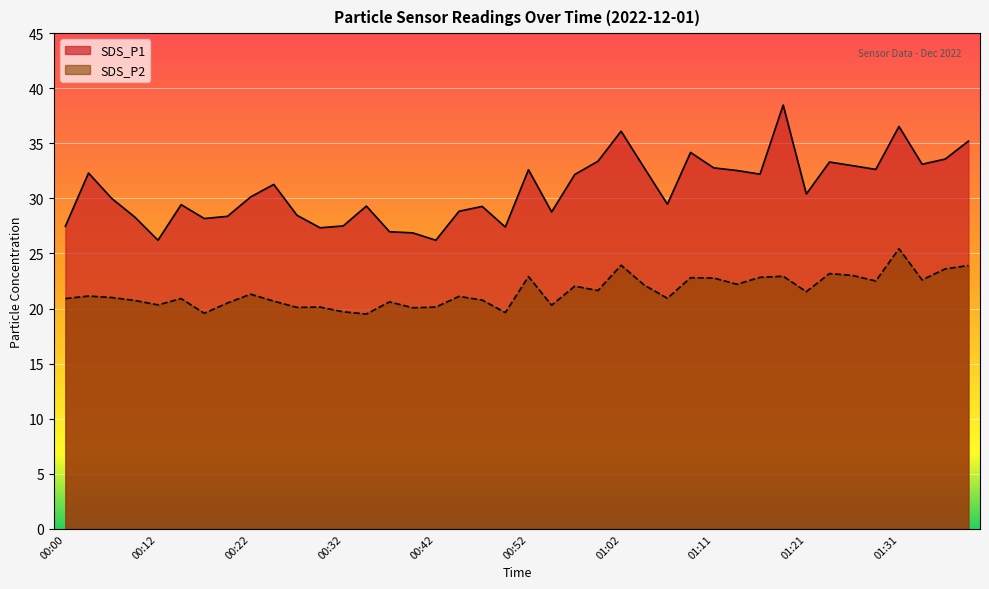

What is the sum of the SDS_P2 values at 01:06 and 01:09?

43.7